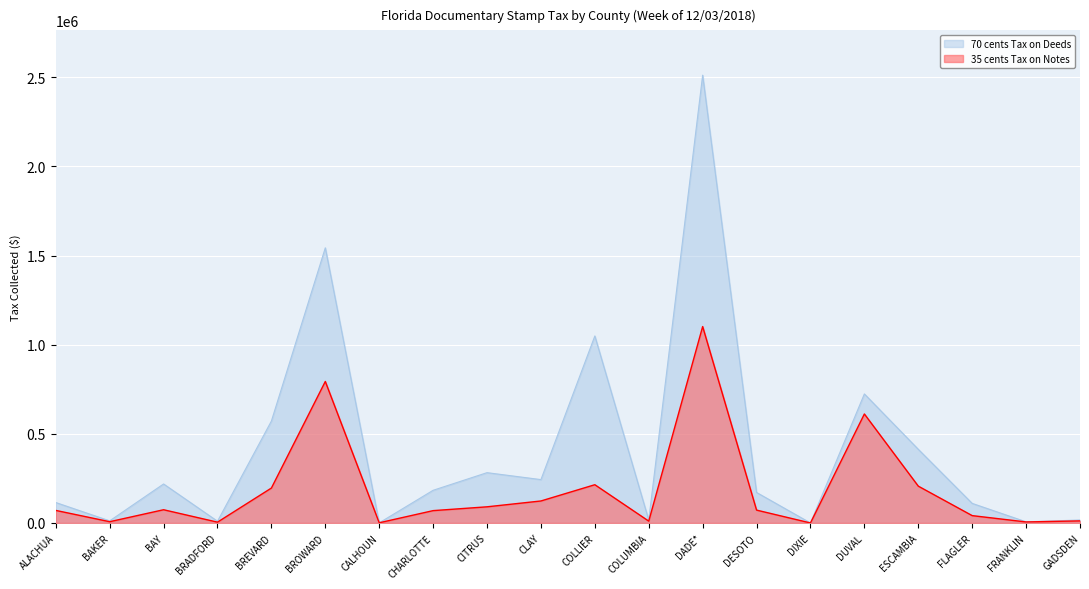

How many interior local valleys does the 70 cents Tax on Deeds series have?

7